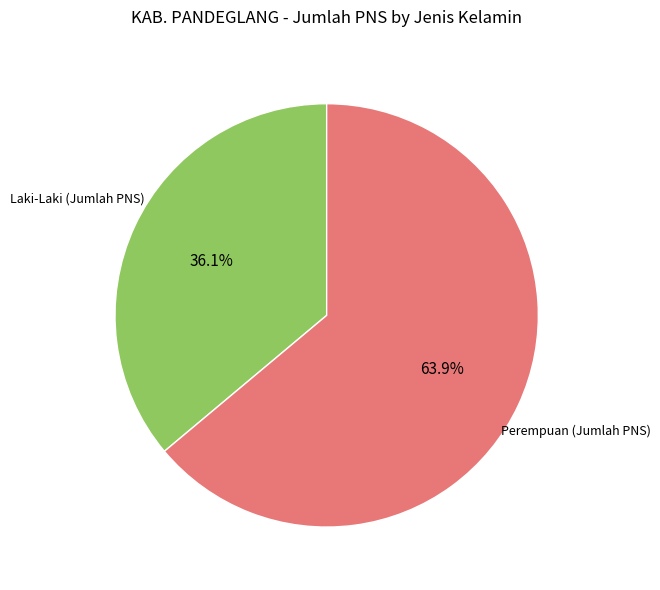

Rank the categories by value from lowest to highest.

Laki-Laki (Jumlah PNS), Perempuan (Jumlah PNS)